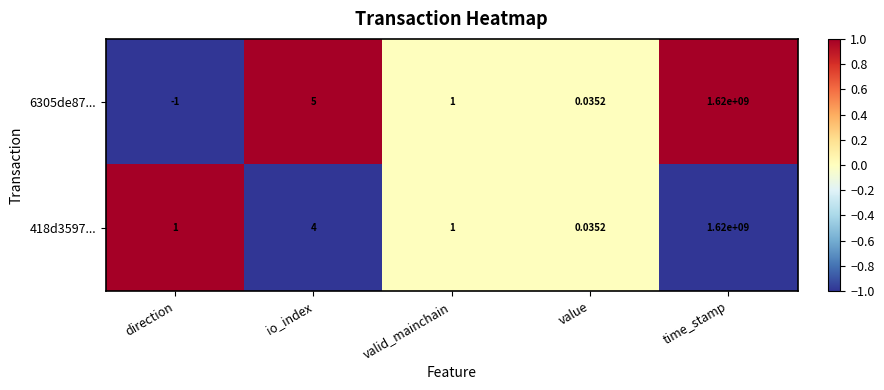

At which category is the sum across all series the highest?

time_stamp